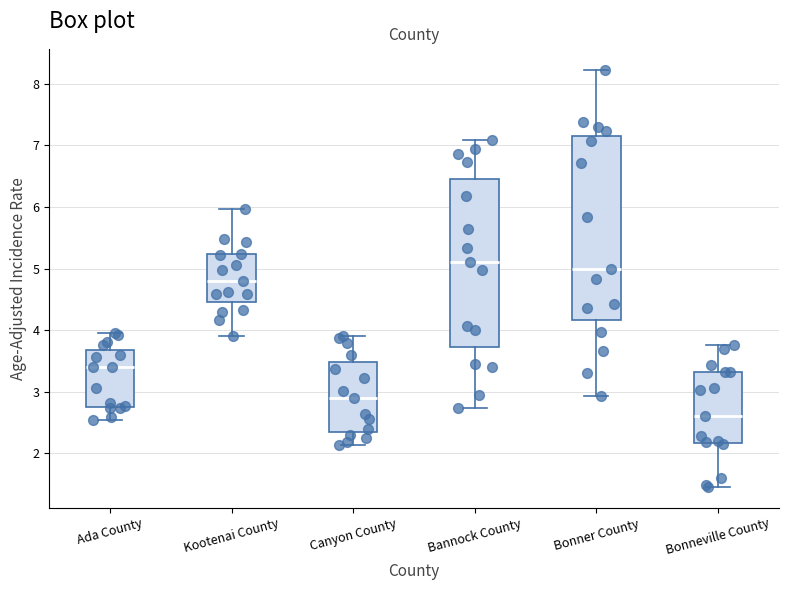

Reading left to right, transcribe this box plot: for each box, give where its median line is, the range the box spans, and where its two whiskers end, as read against the y-axis. The values are not printed on the chart, so give them approximately, as read against the axis.

Ada County: median 3.4, box 2.8 to 3.7, whiskers 2.5 to 4.0
Kootenai County: median 4.8, box 4.5 to 5.2, whiskers 3.9 to 6.0
Canyon County: median 2.9, box 2.3 to 3.5, whiskers 2.1 to 3.9
Bannock County: median 5.1, box 3.7 to 6.5, whiskers 2.7 to 7.1
Bonner County: median 5.0, box 4.2 to 7.2, whiskers 2.9 to 8.2
Bonneville County: median 2.6, box 2.2 to 3.3, whiskers 1.5 to 3.8